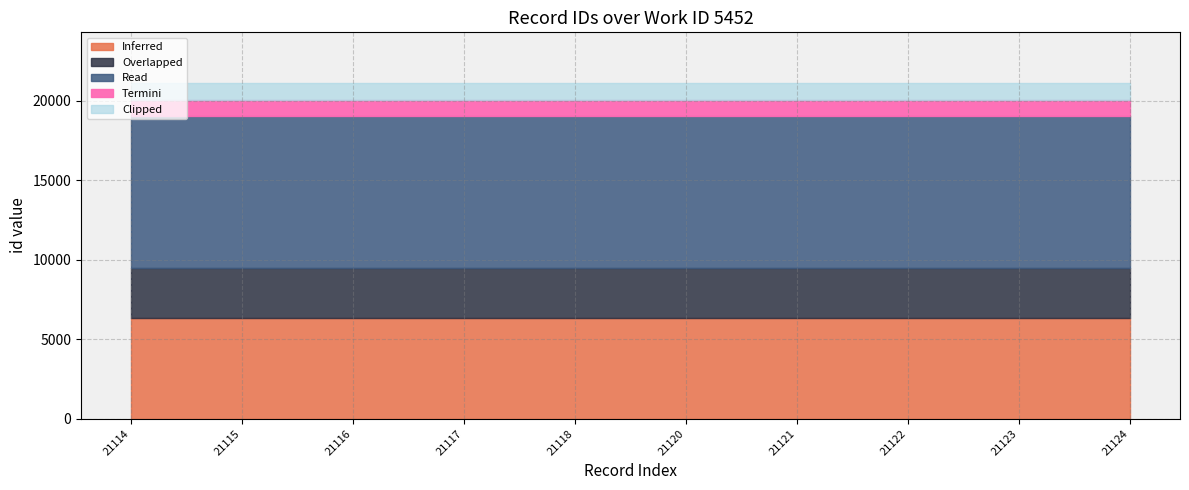

Which category has the highest value across all series?

21124